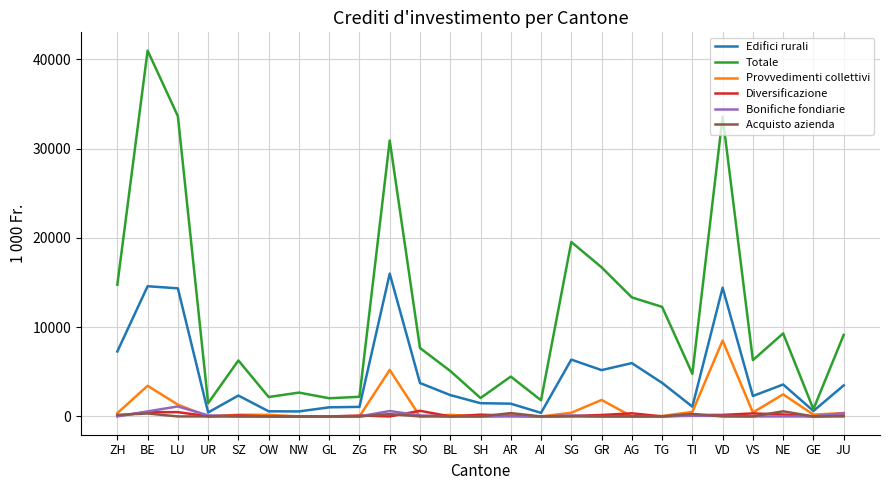

At how many categories does at least one series exceed 13542?

7